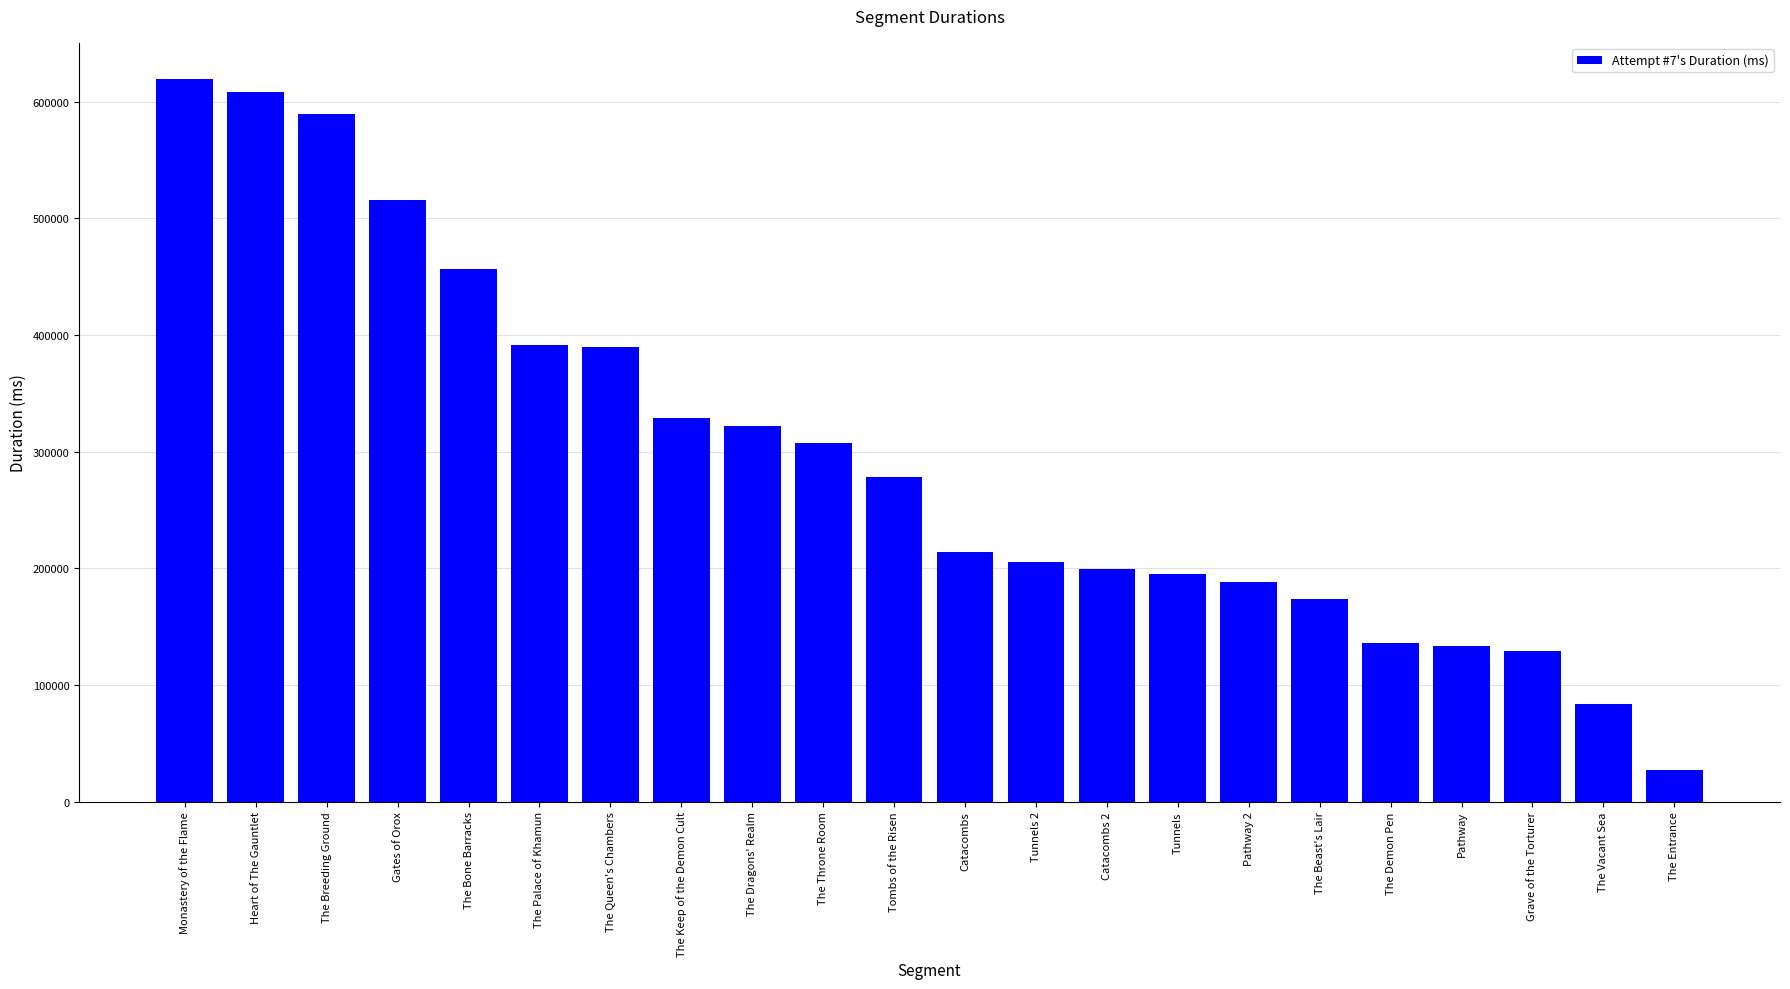

What is the smallest value displayed?

27291